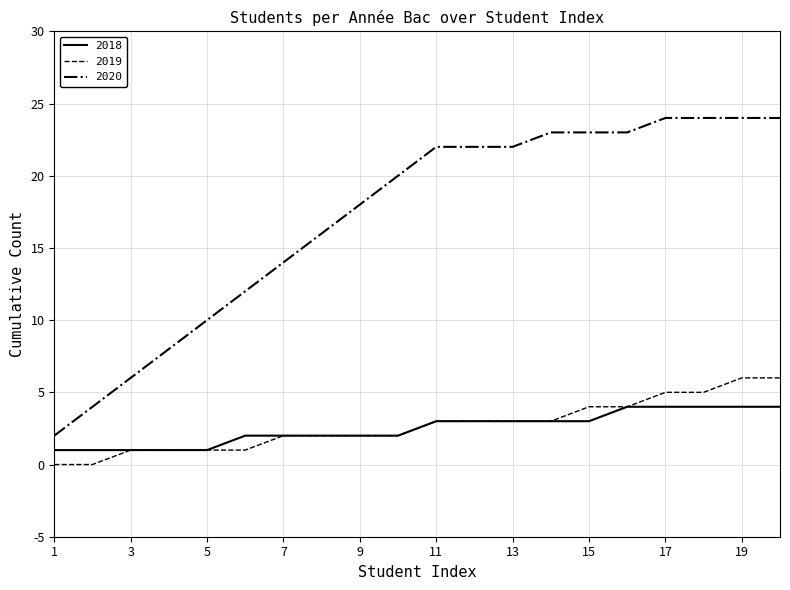

True or false: 2020 and 2018 intersect in this chart.

False